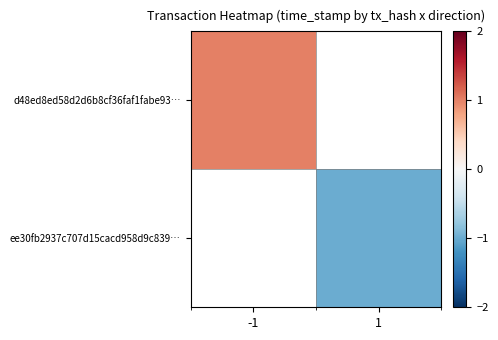

Which series has the largest range (max minus min)?

d48ed8ed58d2d6b8cf36faf1fabe93…